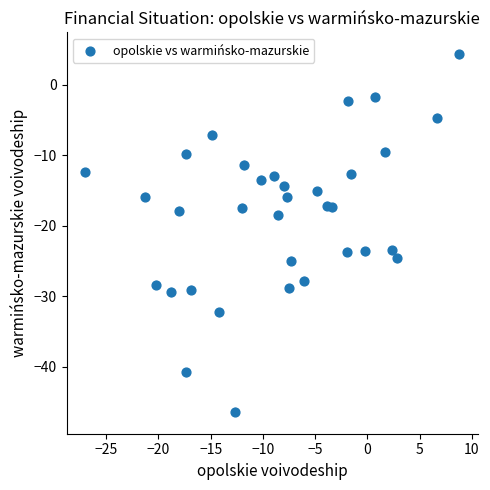

What is the range of Y values (max minus min)?

50.7